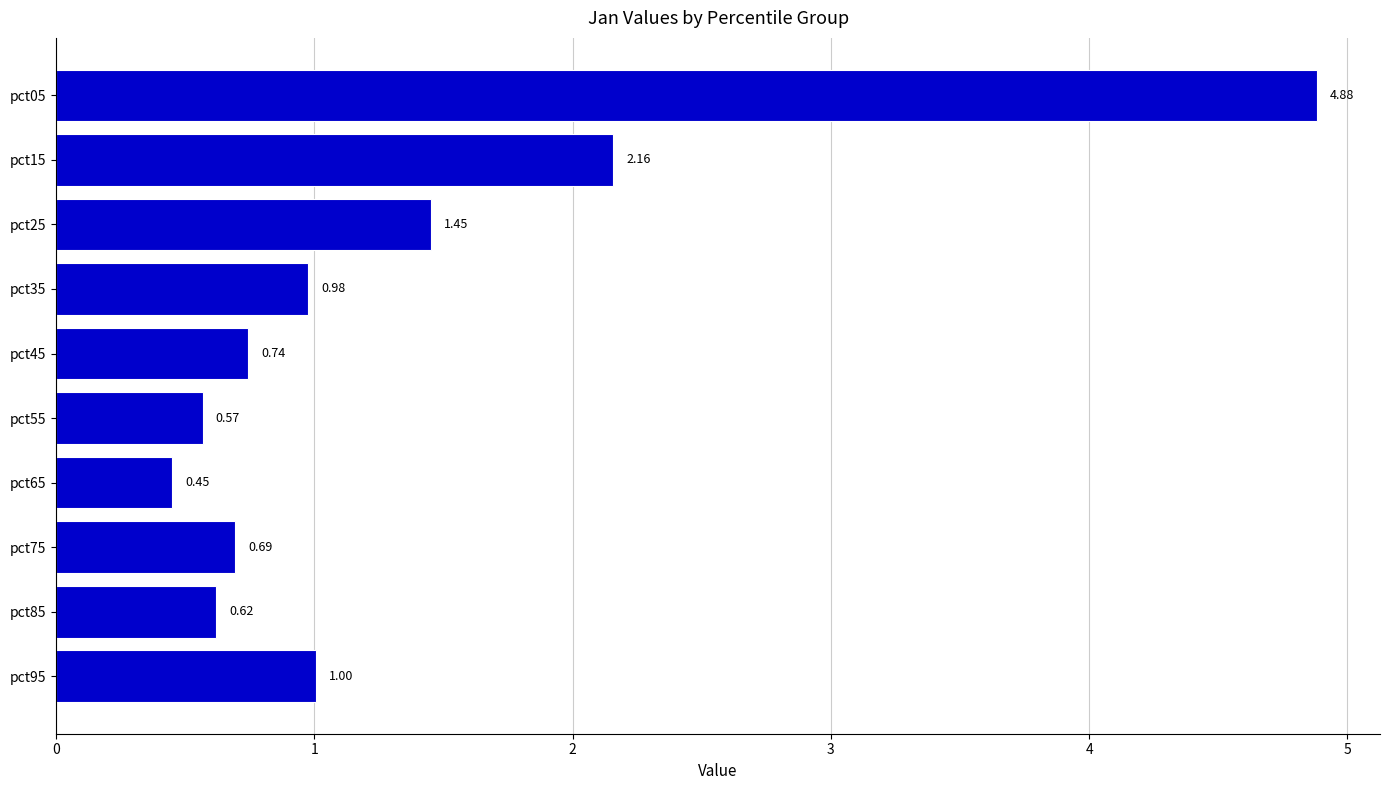

Which category has the lowest value across all series?

pct65